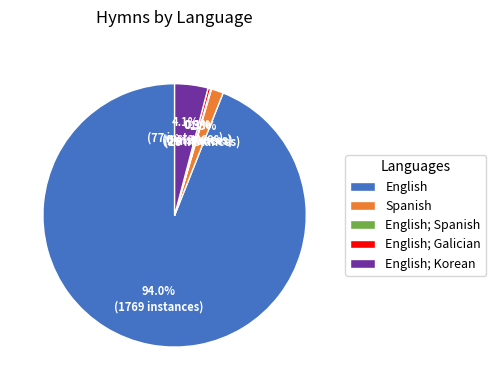

Between English and Spanish, which is larger?

English